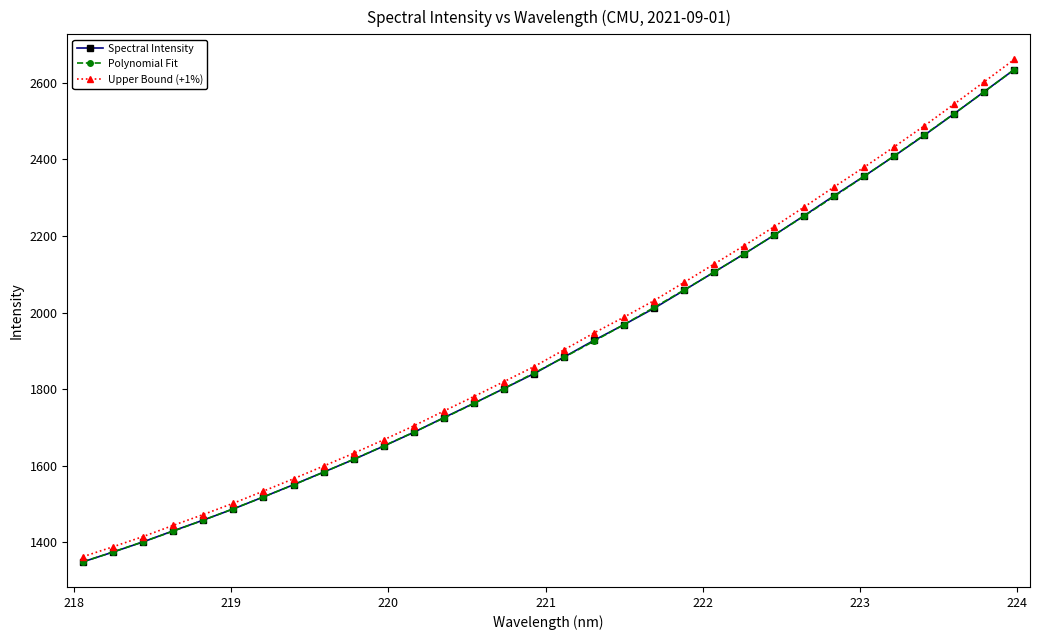

What is the lowest value of the Spectral Intensity series?

1349.0